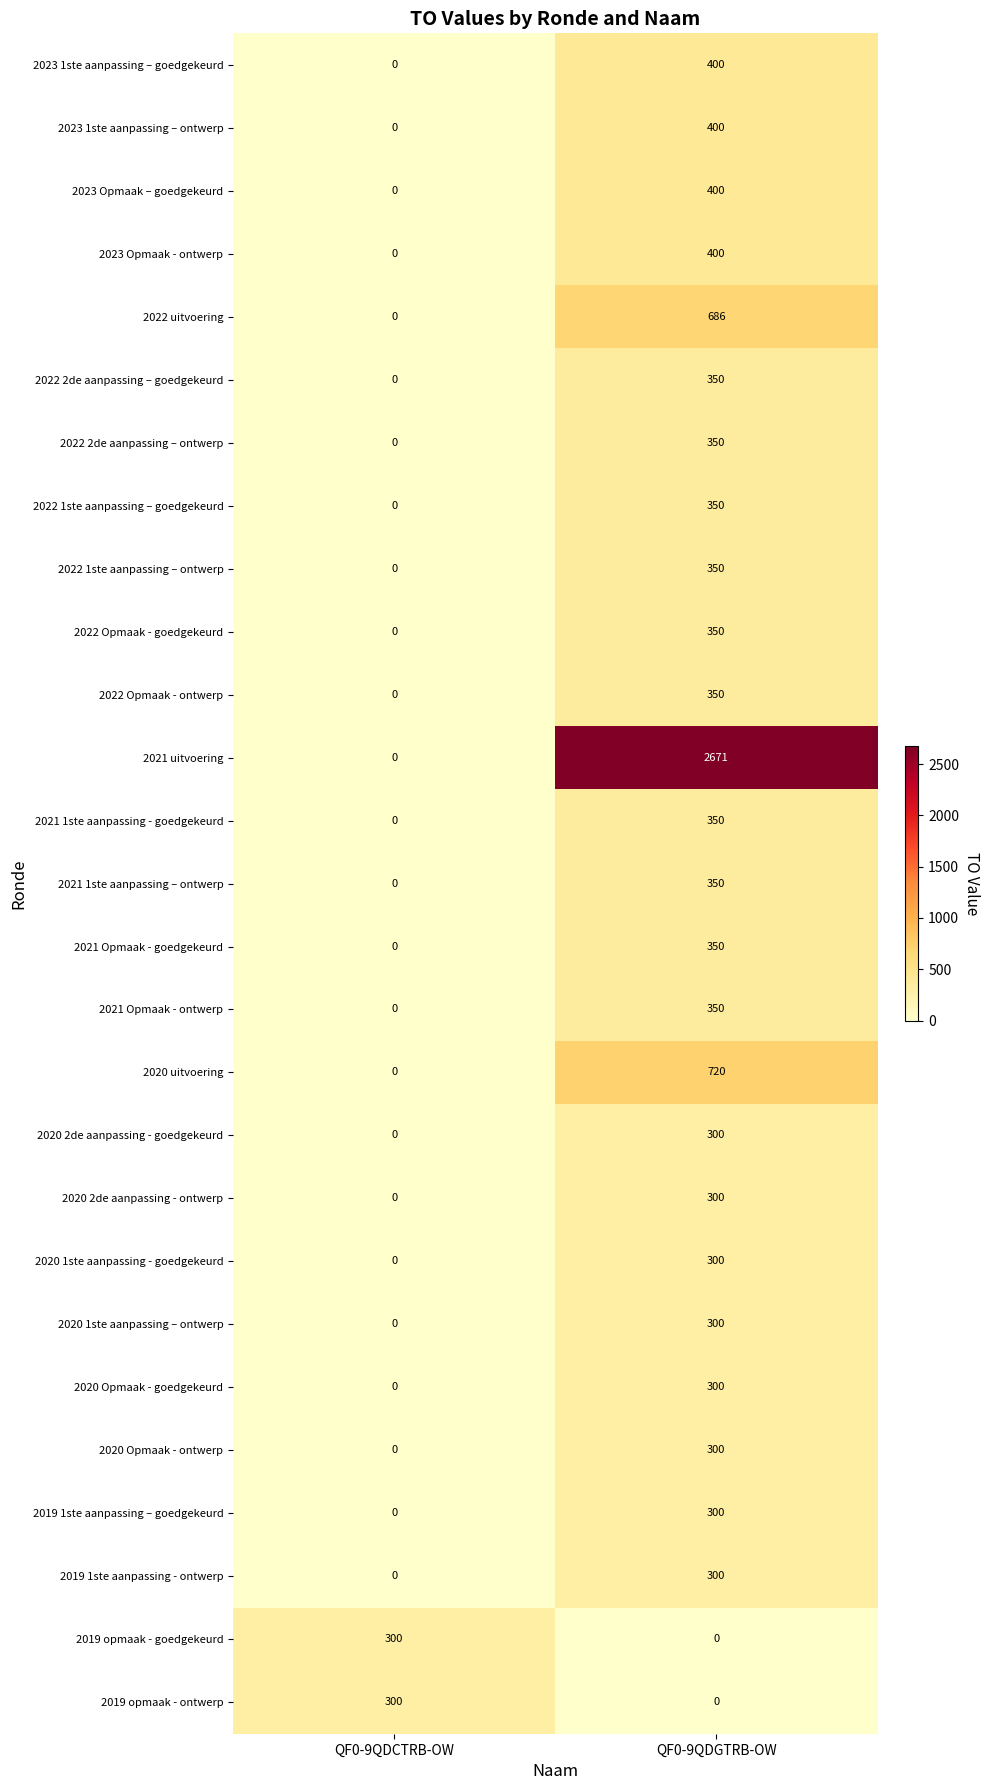

What is the difference between the highest and lowest values at QF0-9QDCTRB-OW?

300